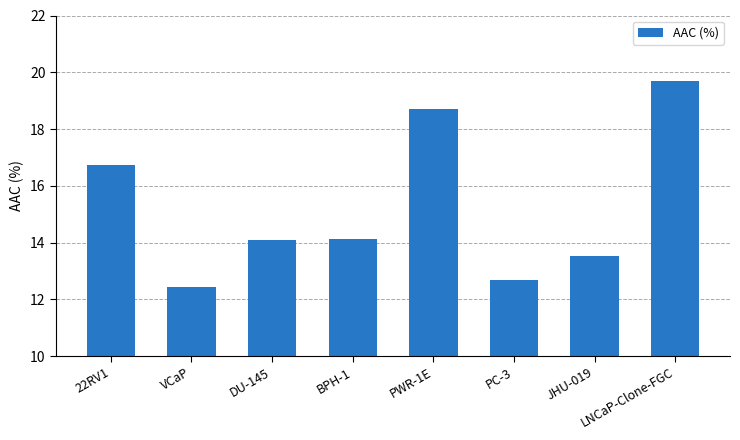

What position from the right is BPH-1?

5